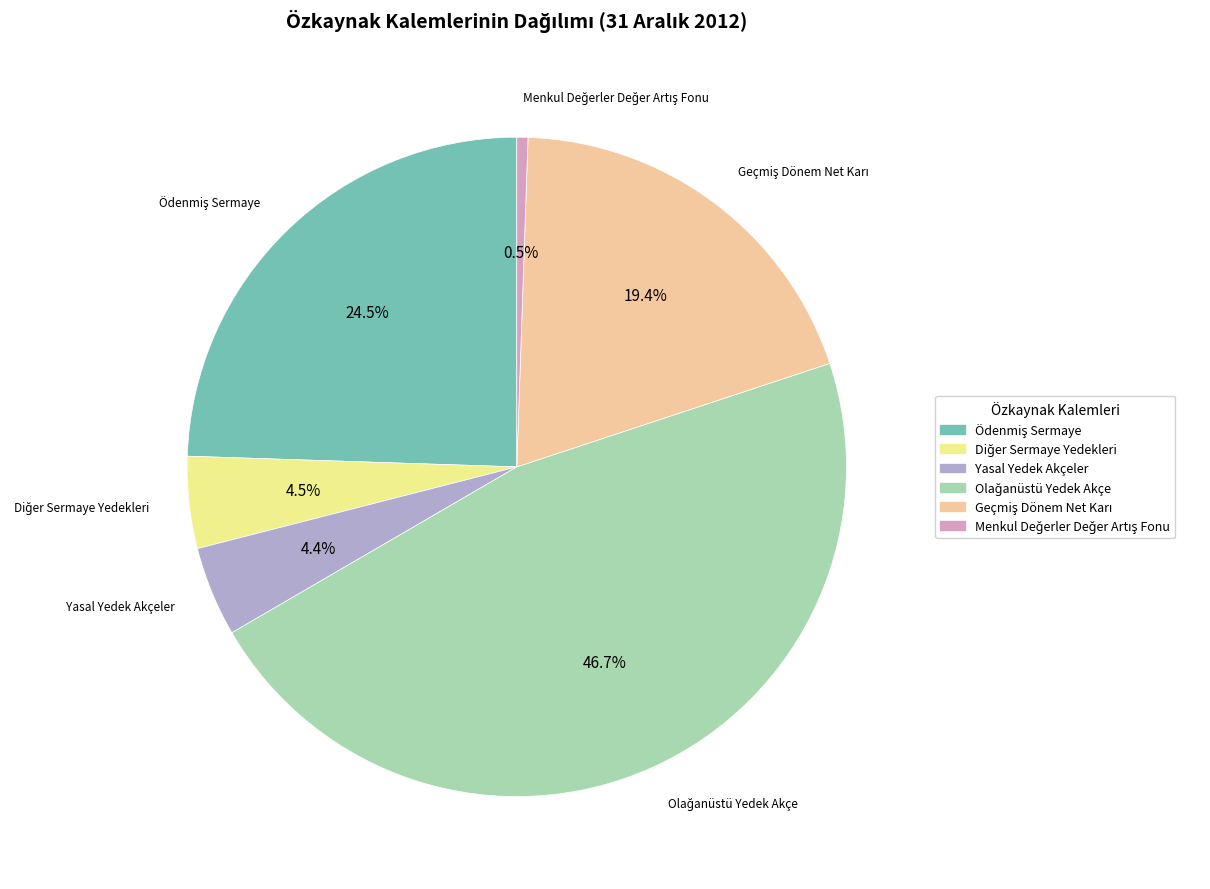

Is there any slice that represents more than half of the pie?

No